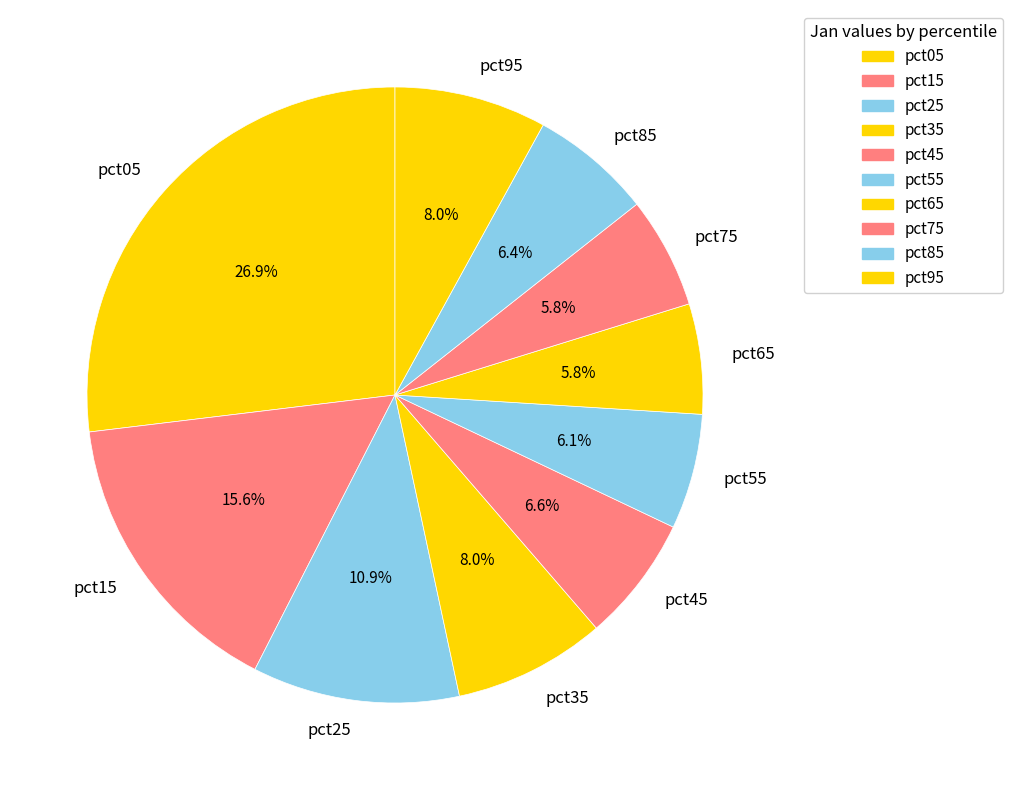

How many slices are in this pie chart?

10